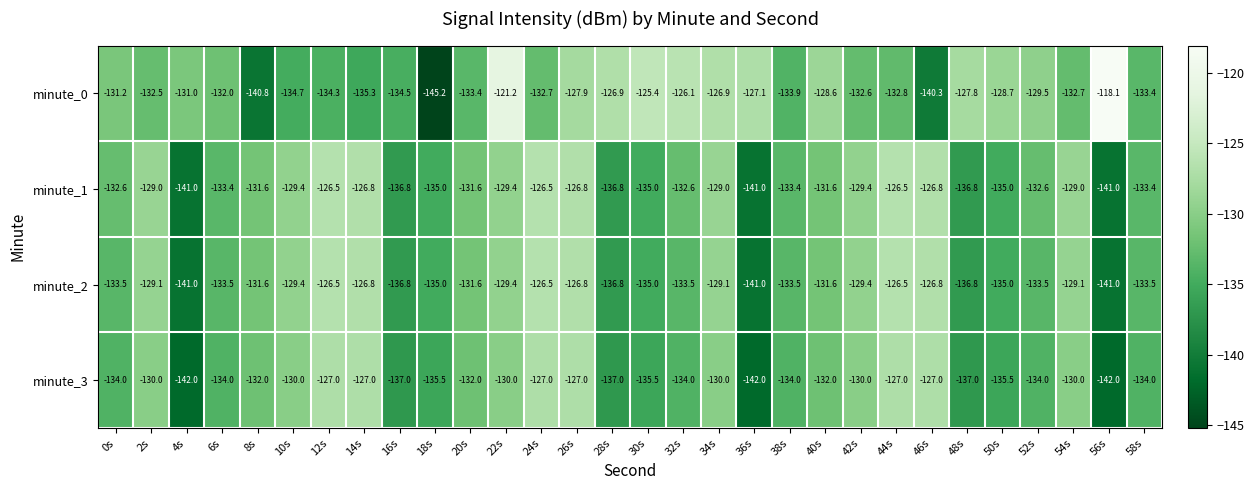

Which series has the widest spread of values?

minute_0